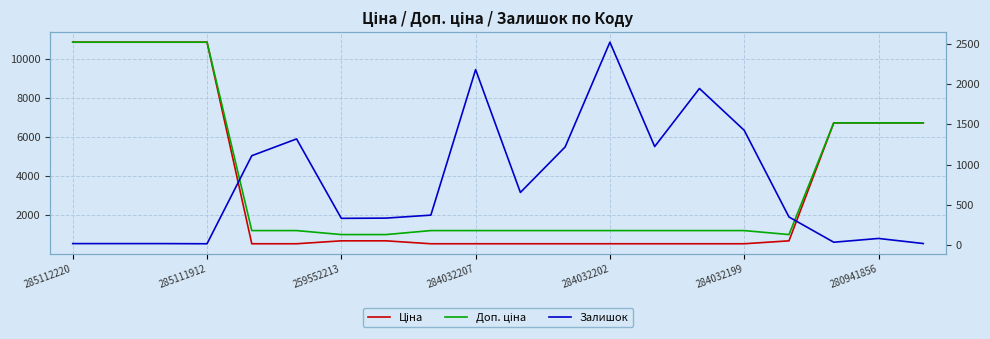

Rank the categories by Залишок value from lowest to highest.

284032207, 285112220, 285111912, 259552213, 19, 17, 18, 280941856, 7, 16, 8, 10, 284032202, 11, 13, 284032199, 15, 14, 9, 12